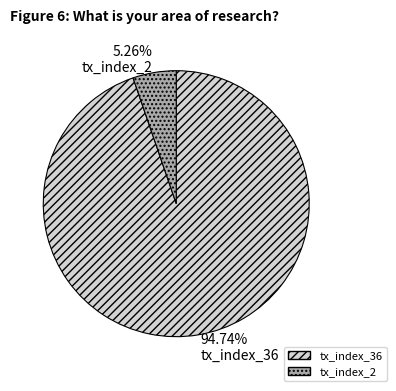

True or false: tx_index_36 accounts for 87% of the total.

False